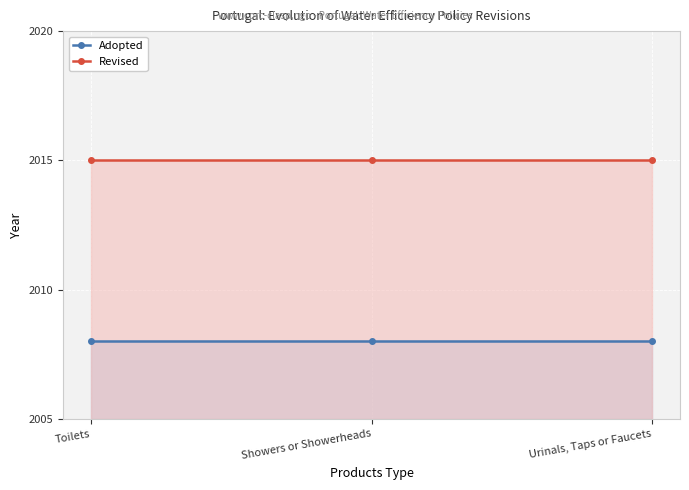

At which category is the sum across all series the highest?

Toilets